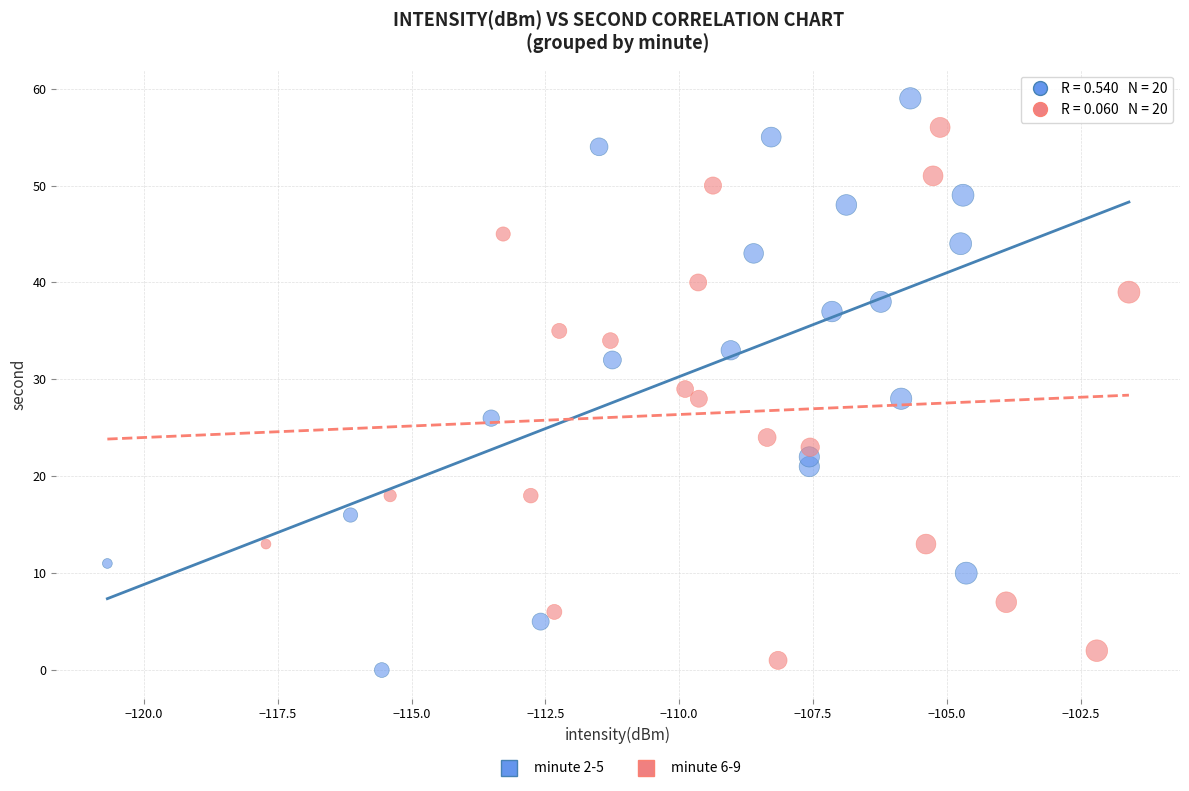

Which series reaches the maximum Y coordinate?

minute 2-5